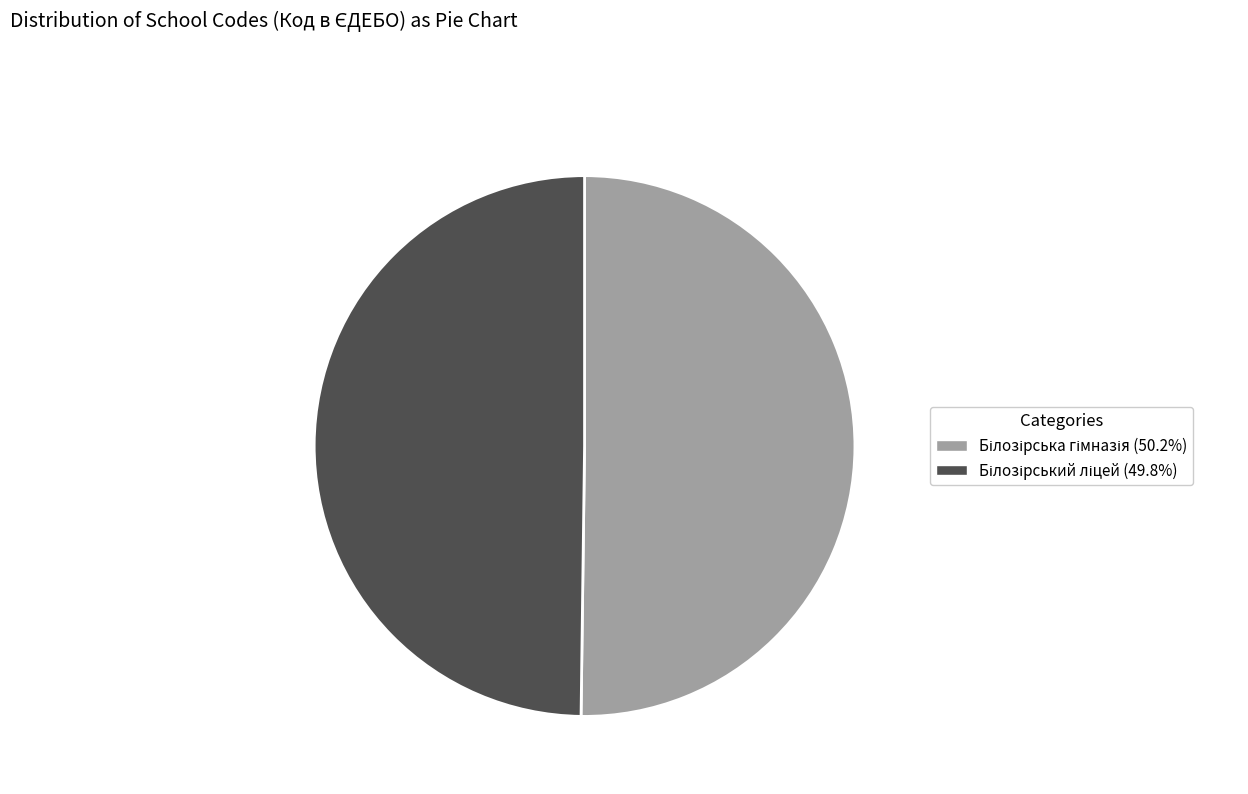

How many slices are in this pie chart?

2